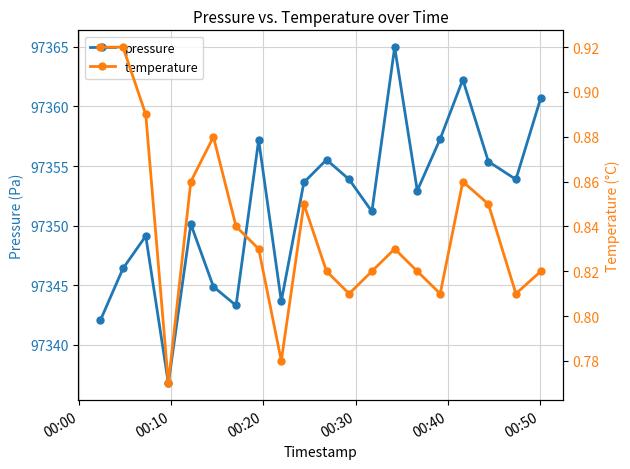

How many interior local valleys does the pressure series have?

6